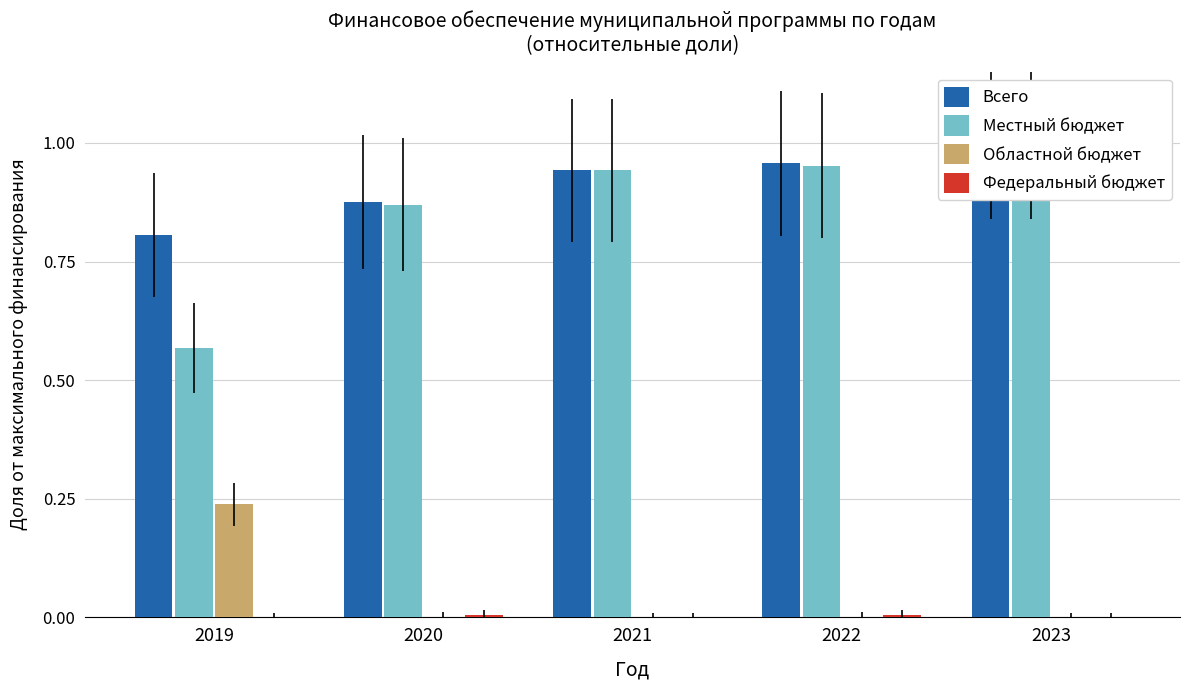

What is the maximum value shown in the chart?

1.0